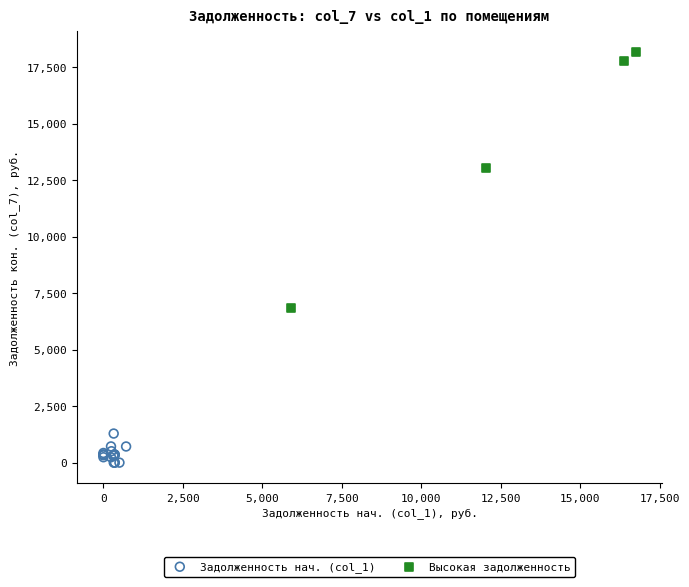

Which series contains the highest Y value?

Высокая задолженность